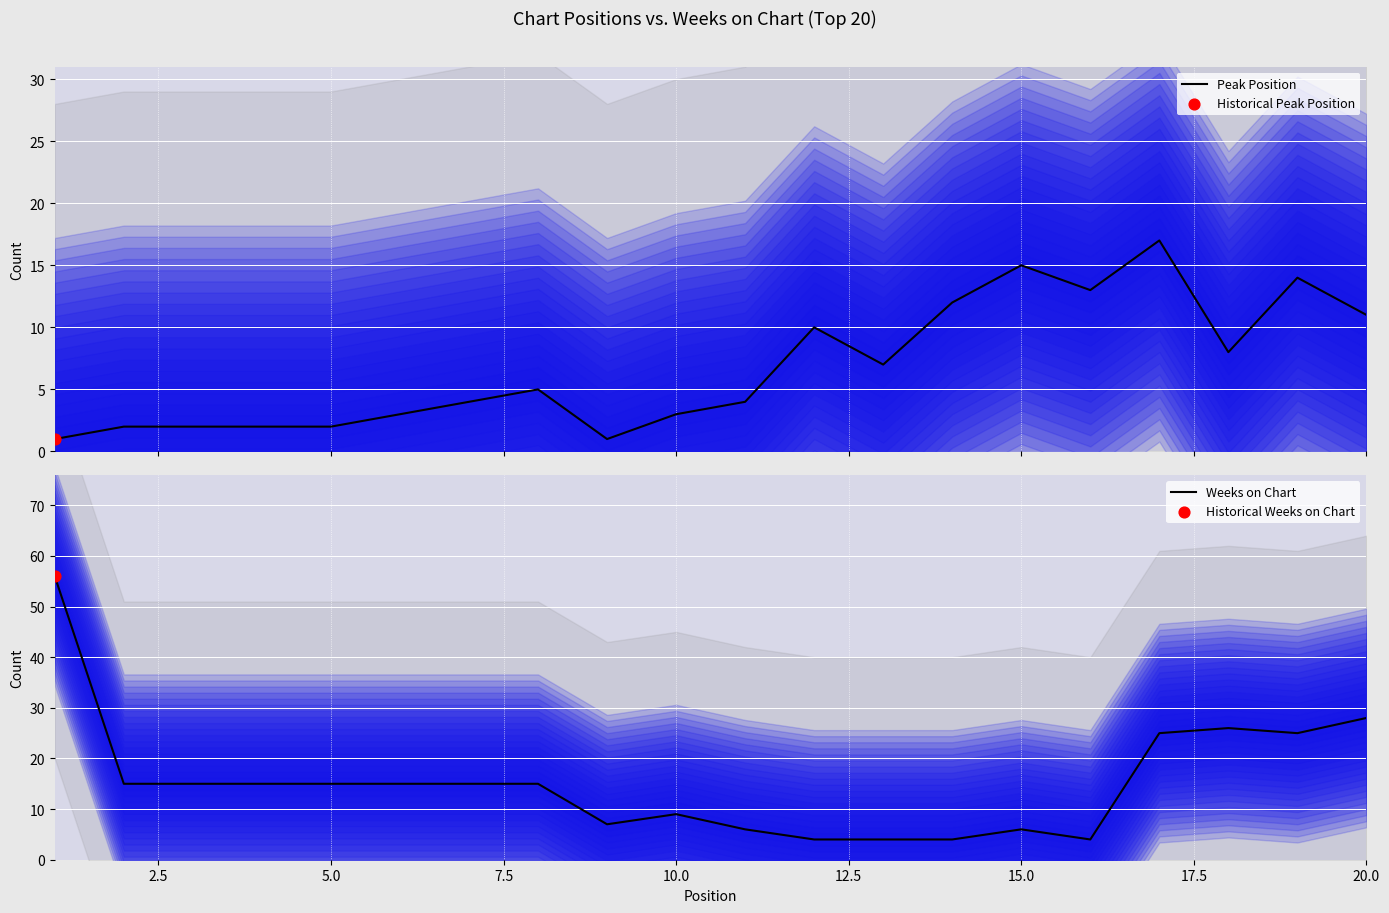

What are all the series names shown in the legend?

Peak Position, Weeks on Chart